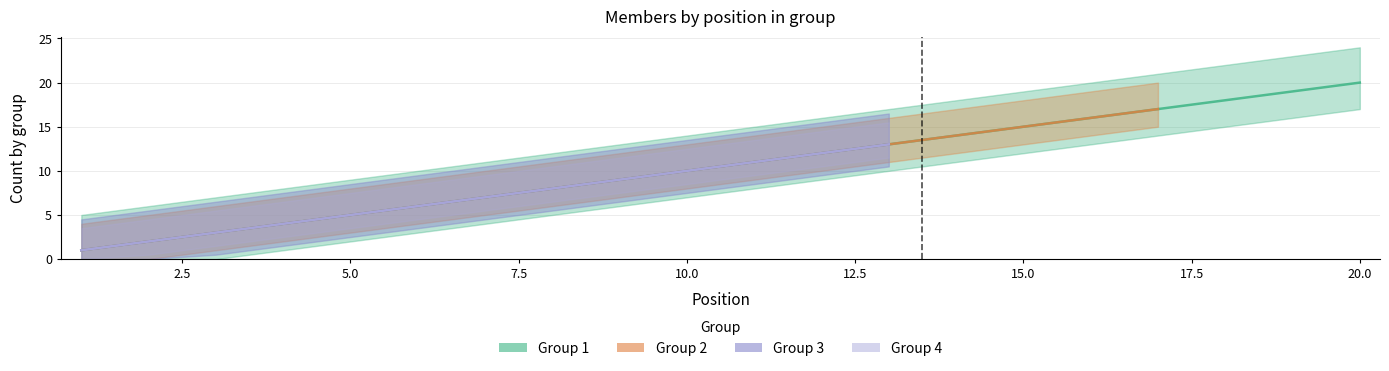

Reading right to left, extract all data points from this chart.

Group 1: 20	19	18	17	16	15	14	13	12	11	10	9	8	7	6	5	4	3	2	1
Group 2: 0	0	0	17	16	15	14	13	12	11	10	9	8	7	6	5	4	3	2	1
Group 3: 0	0	0	0	0	0	0	13	12	11	10	9	8	7	6	5	4	3	2	1
Group 4: 0	0	0	0	0	0	0	13	12	11	10	9	8	7	6	5	4	3	2	1